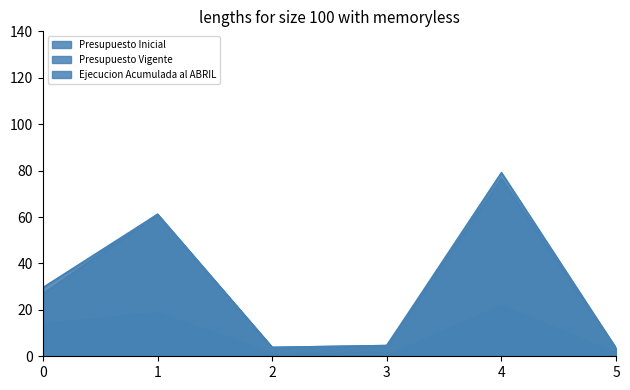

Which series has the widest spread of values?

Presupuesto Inicial